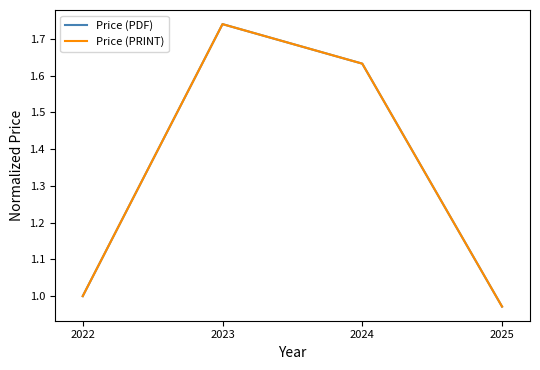

What is the lowest value of the Price (PRINT) series?

1.0